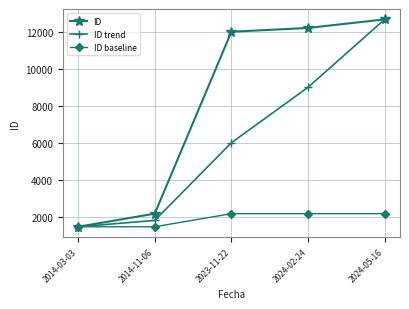

What is the label of the 2nd point from the left?

2014-11-06